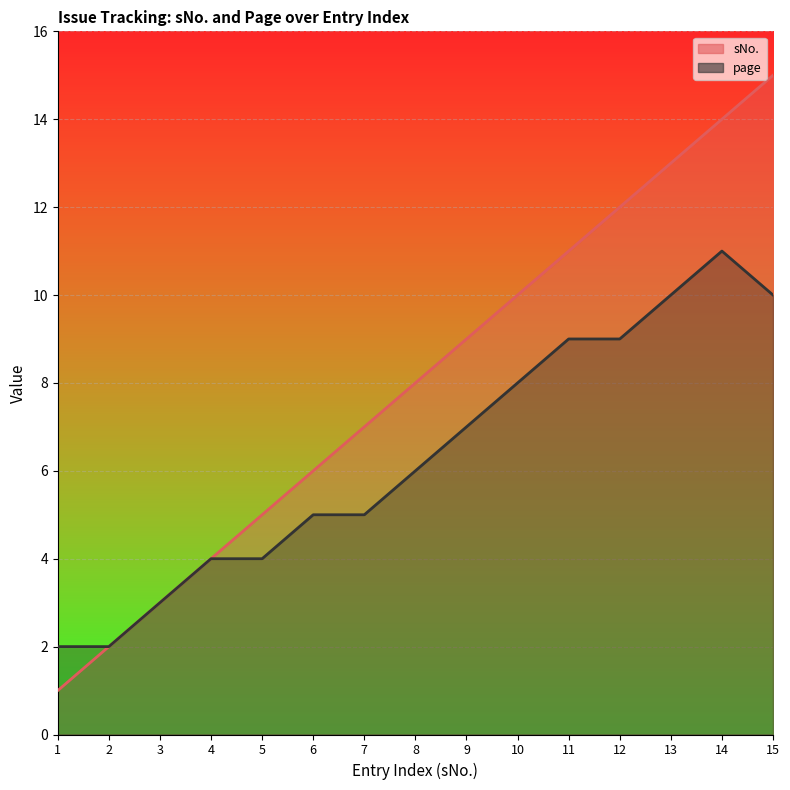

Which series has the largest range (max minus min)?

sNo.